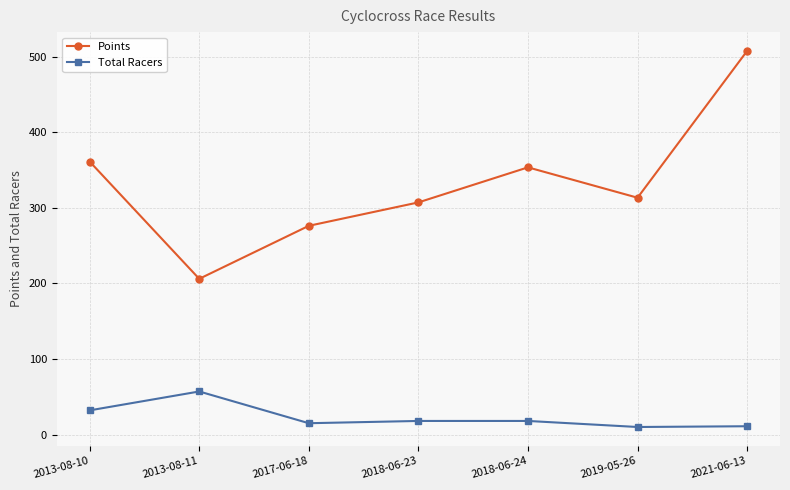

What is the value of the Points point at the 4th from the left?

307.2